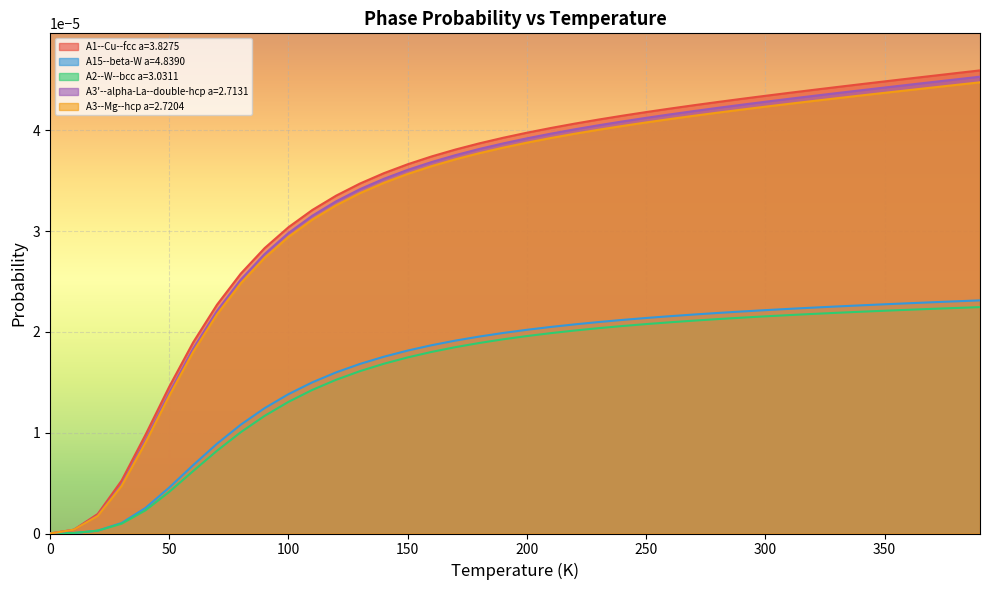

Which series has the largest range (max minus min)?

A1--Cu--fcc a=3.8275